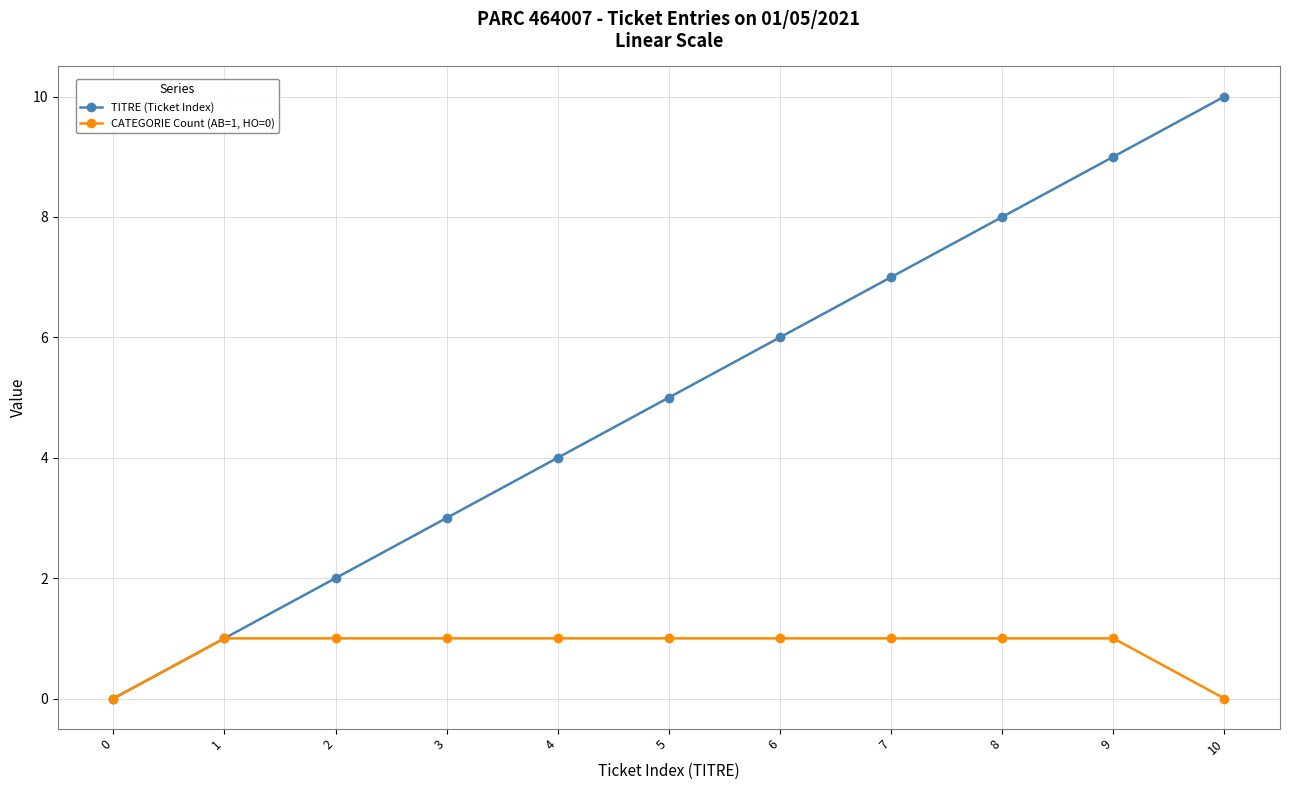

What are all the series names shown in the legend?

TITRE (Ticket Index), CATEGORIE Count (AB=1, HO=0)